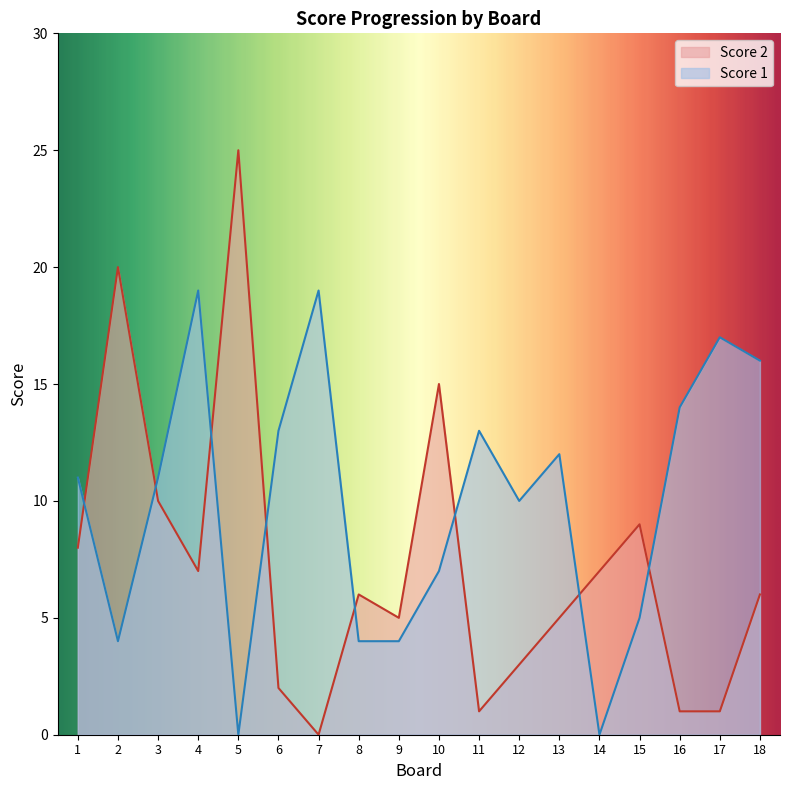

What is the value of the Score 2 point at the 8th from the left?

6